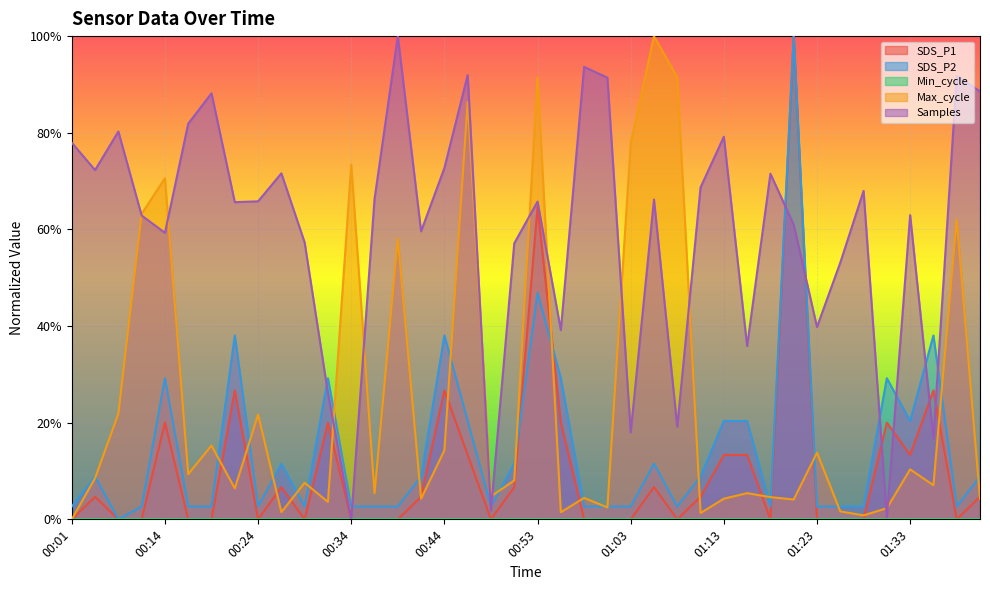

What position from the right is 00:44?

24